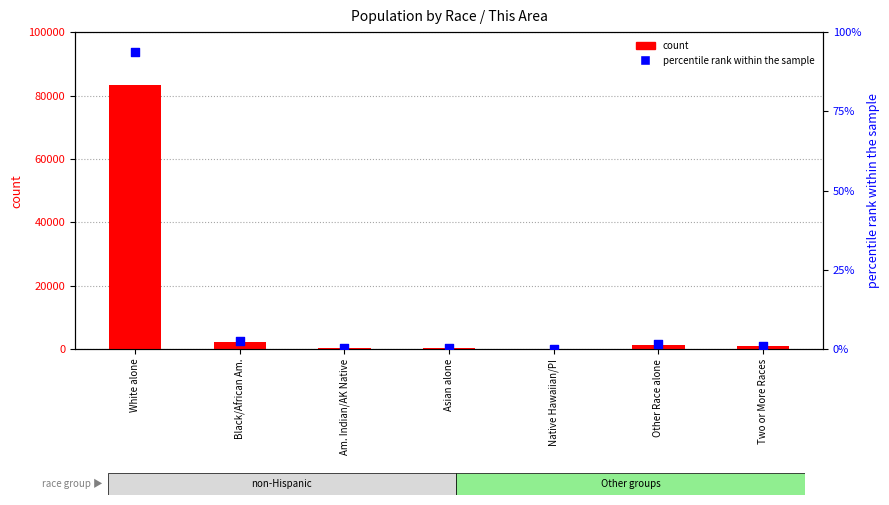

Which series has the widest spread of Y values?

count